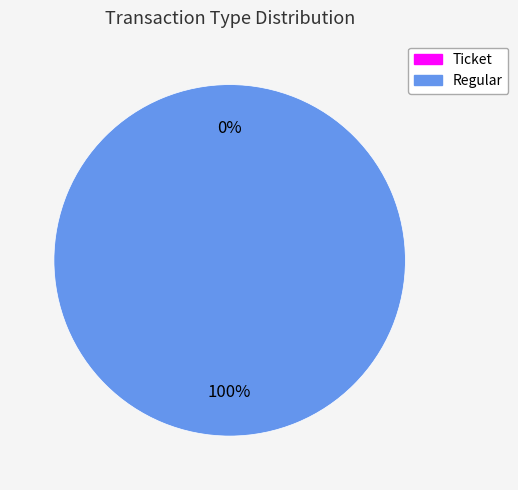

Count the number of slices in the pie.

2